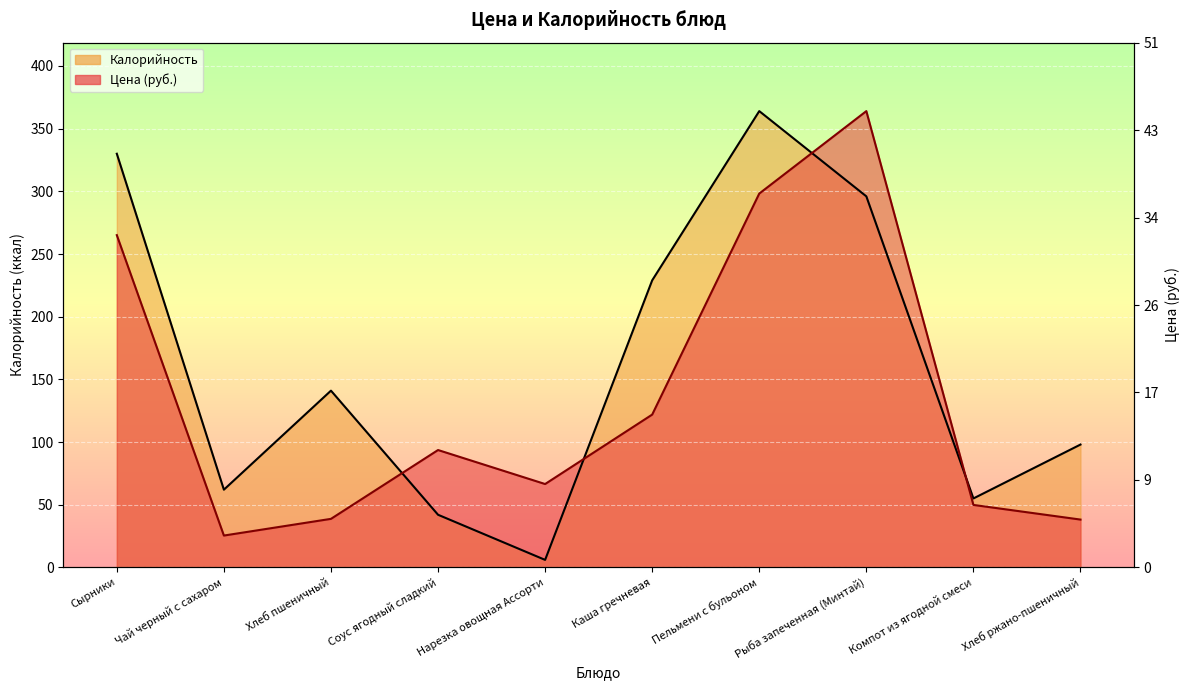

Which series ends up on top after the final intersection of Калорийность and Цена?

Калорийность